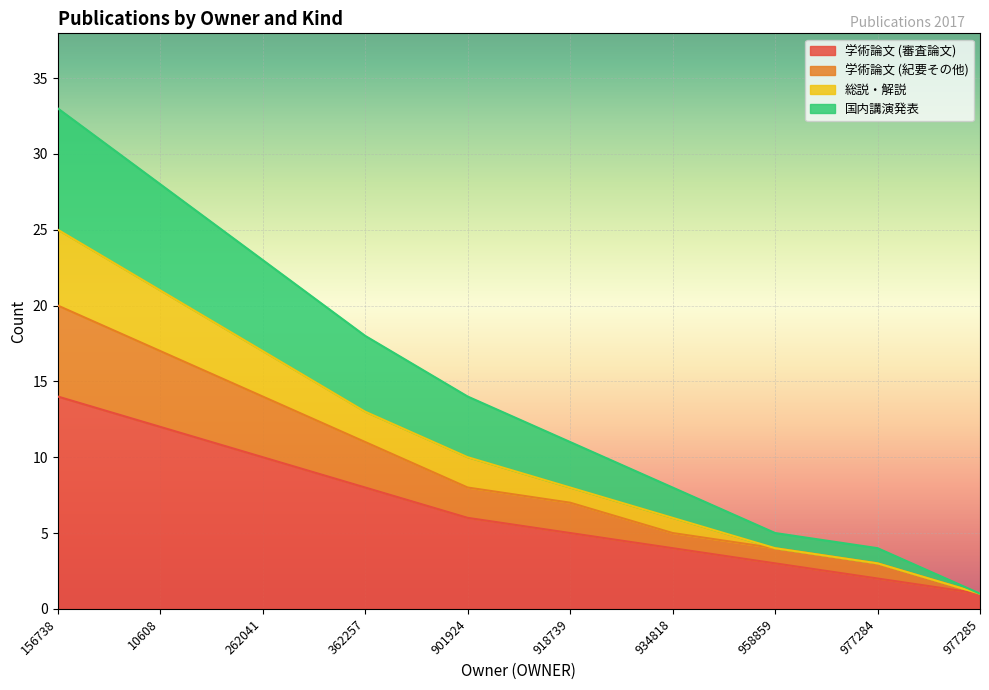

Is it true that 総説・解説 equals 13 at 918739?

False